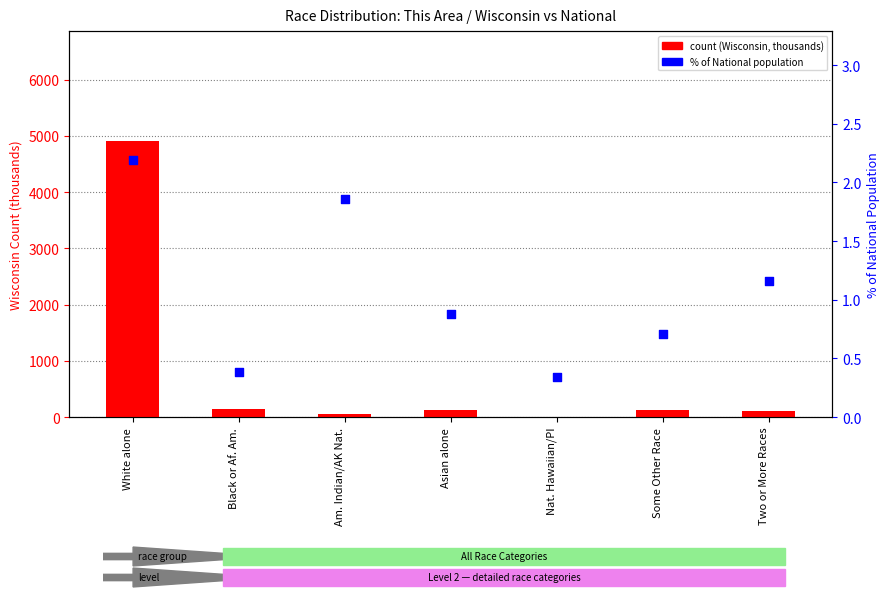

Is the value of % of National at Some Other Race greater than the value of count (Wisconsin, thousands) at Two or More Races?

No